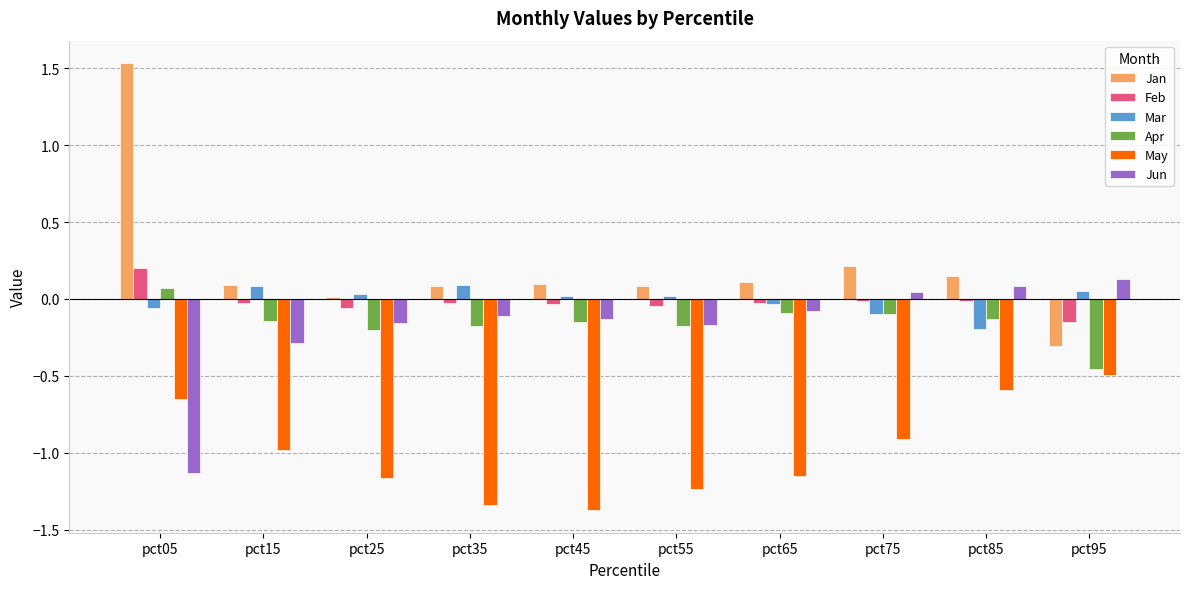

Count the number of data series in this chart.

6